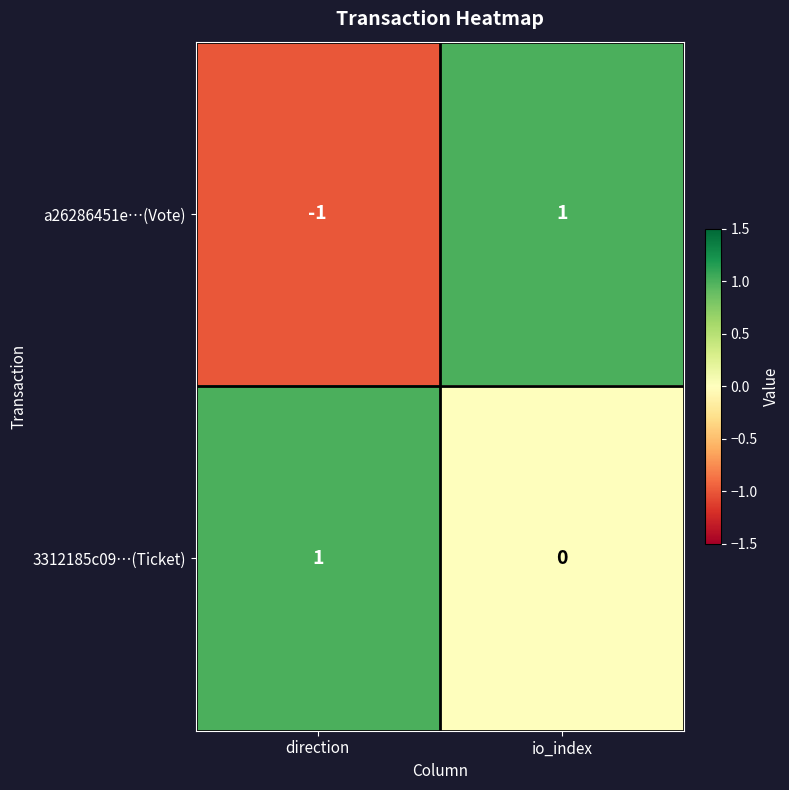

Count the number of data series in this chart.

2